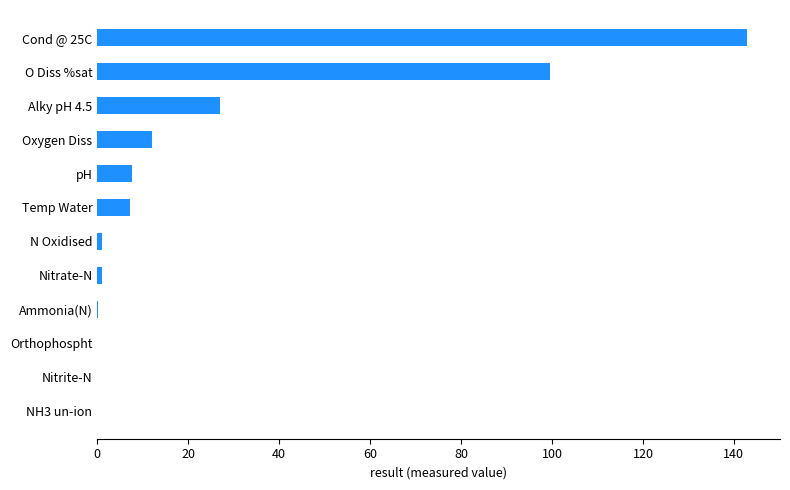

The value at Oxygen Diss is 17.2. True or false?

False